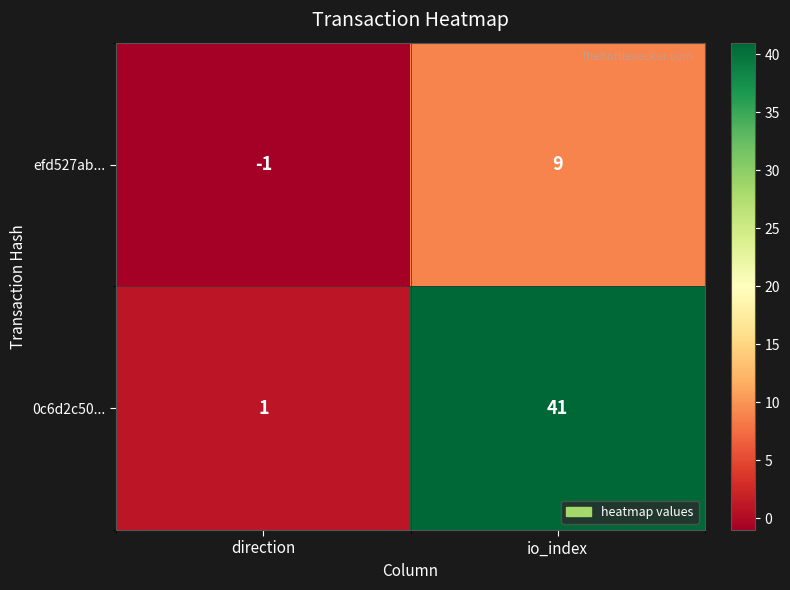

Reading right to left, list all the values displayed in this chart.

efd527ab...: 9	-1
0c6d2c50...: 41	1